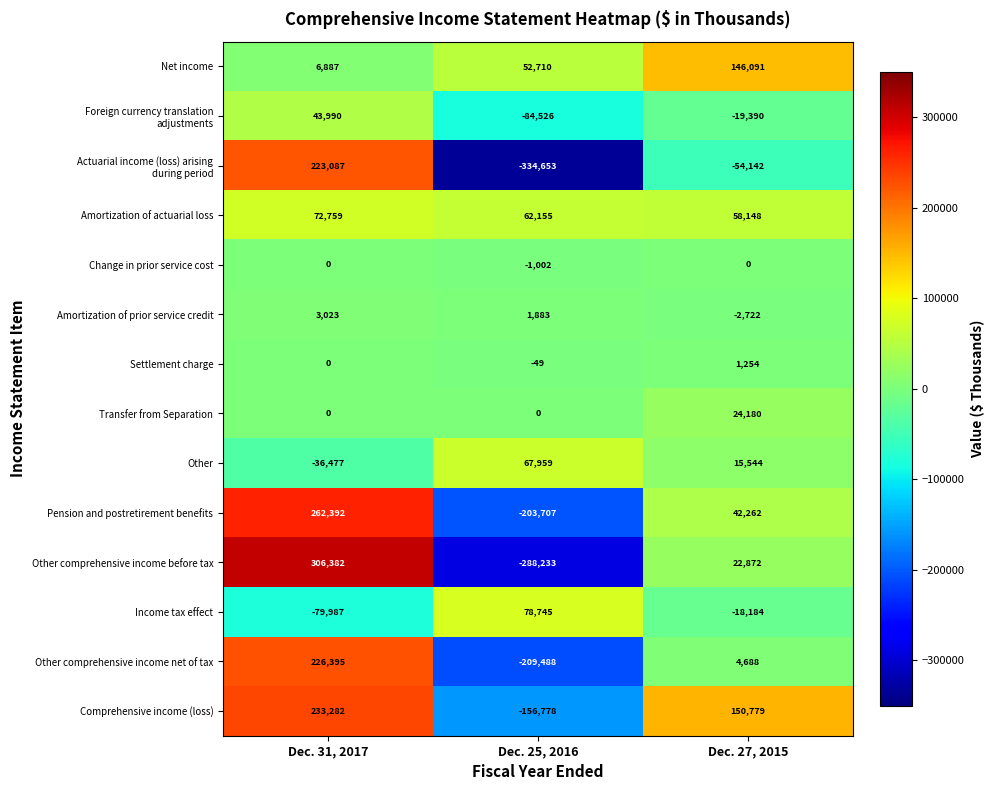

At which category does the chart reach its peak across all series?

Dec. 31, 2017